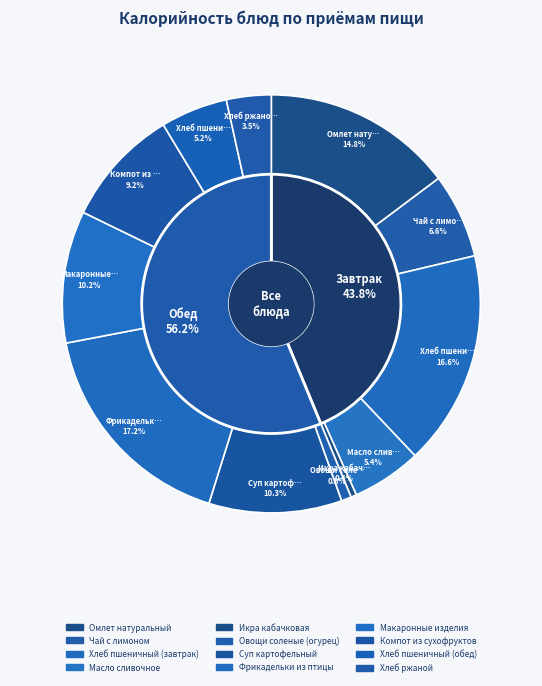

What is the change in value from Хлеб пшеничный (завтрак) to Хлеб пшеничный (обед)?

-159.1